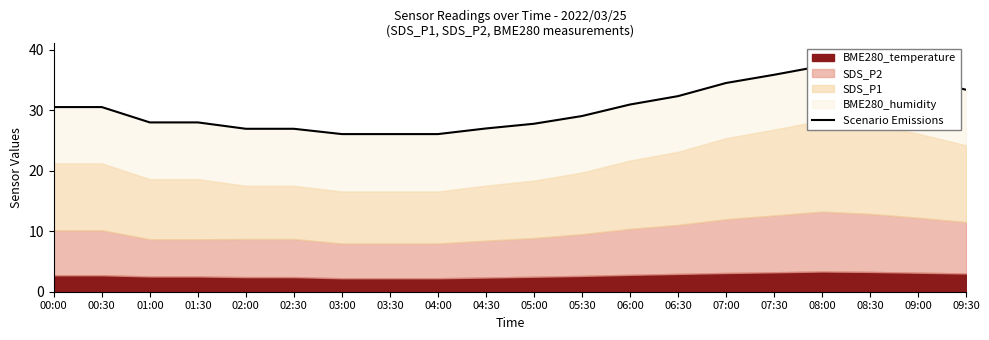

Reading right to left, list all the values displayed in this chart.

33.4	35.3	36.7	37.4	35.9	34.5	32.4	31.0	29.1	27.8	27.0	26.1	26.1	26.1	27.0	27.0	28.0	28.0	30.6	30.6